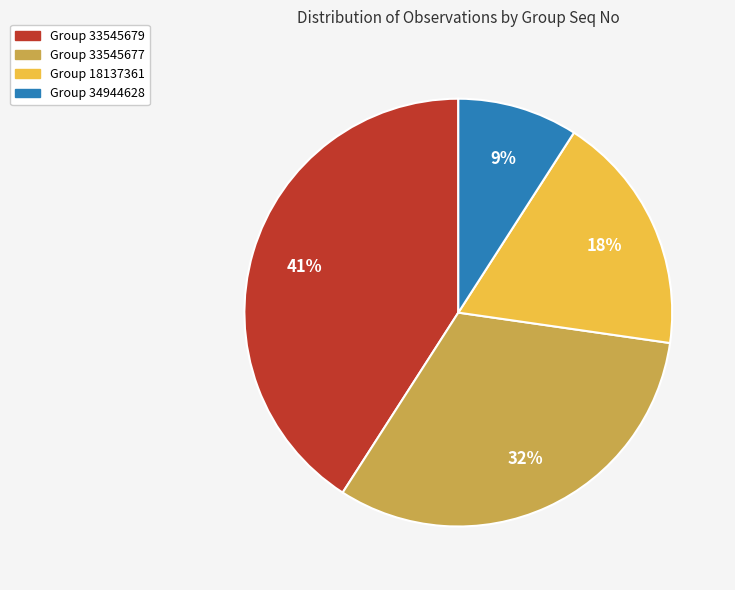

Does any single category account for the majority?

No